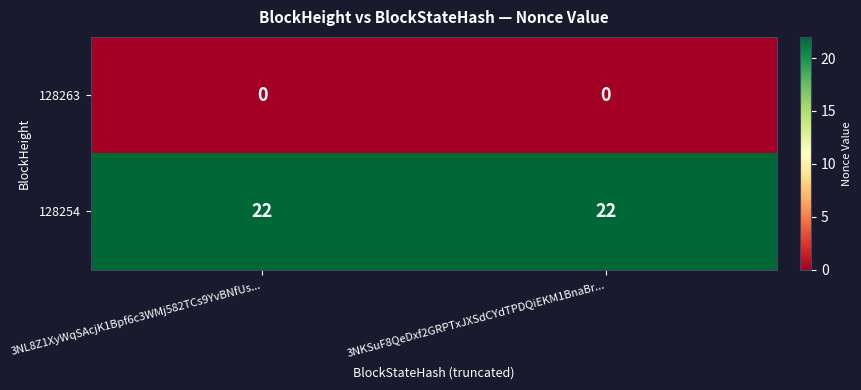

List the series in order of their peak value, highest first.

128254, 128263